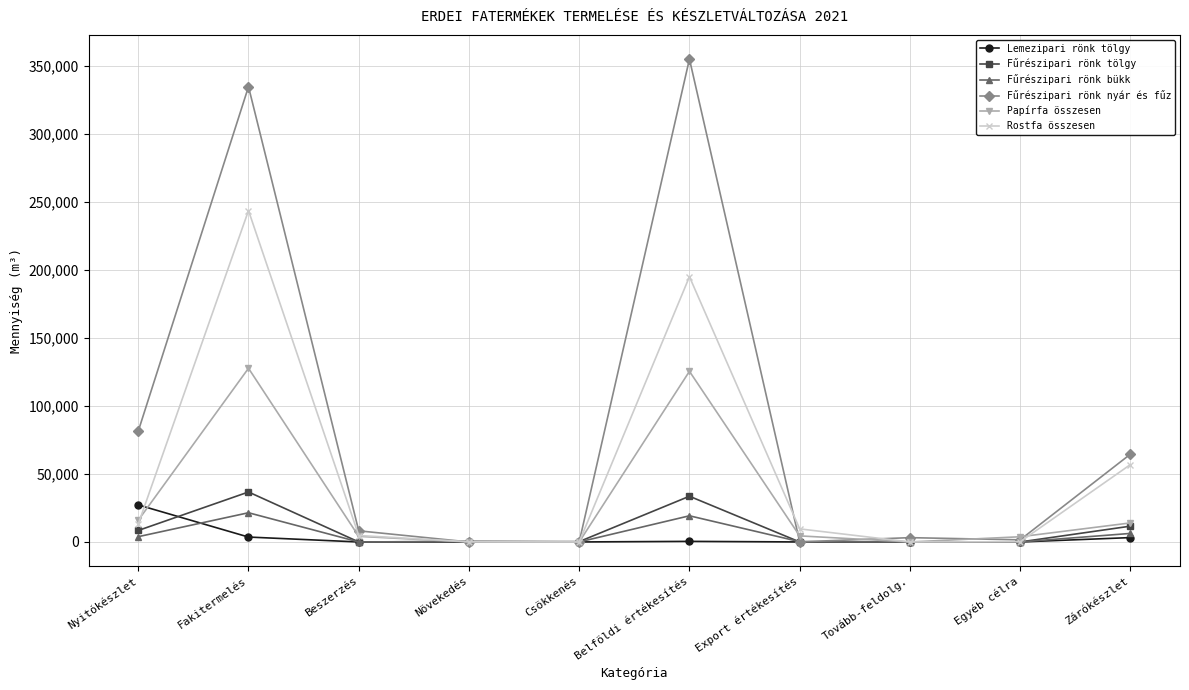

Does the chart have visible grid lines?

Yes